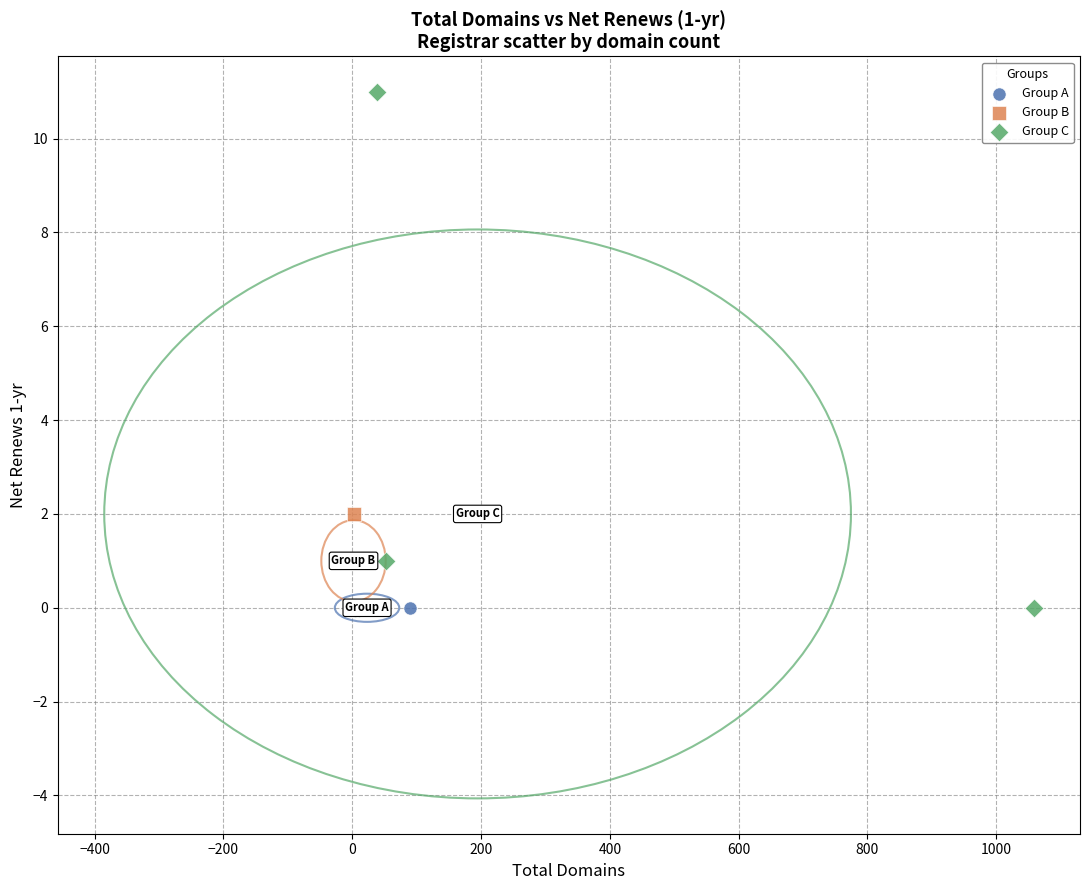

Which series reaches the maximum Y coordinate?

Group C